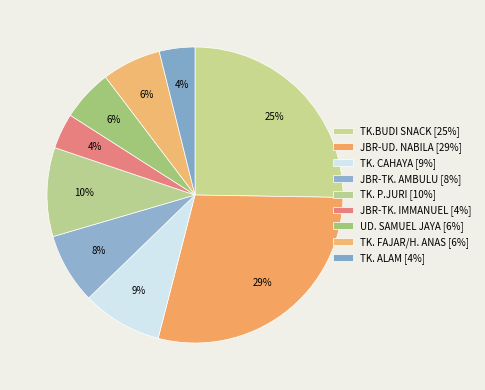

What is the largest slice in the pie chart?

JBR-UD. NABILA